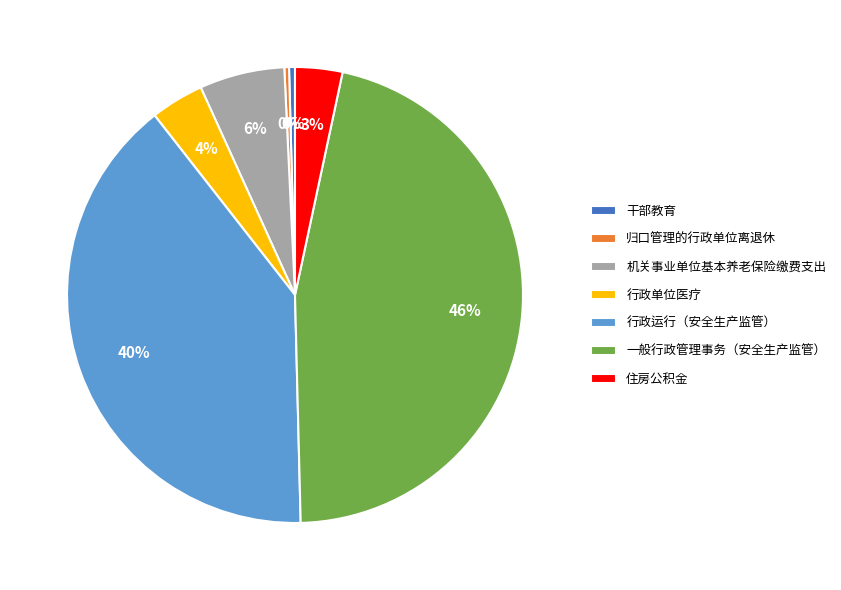

Which has a higher value, 干部教育 or 行政运行（安全生产监管）?

行政运行（安全生产监管）